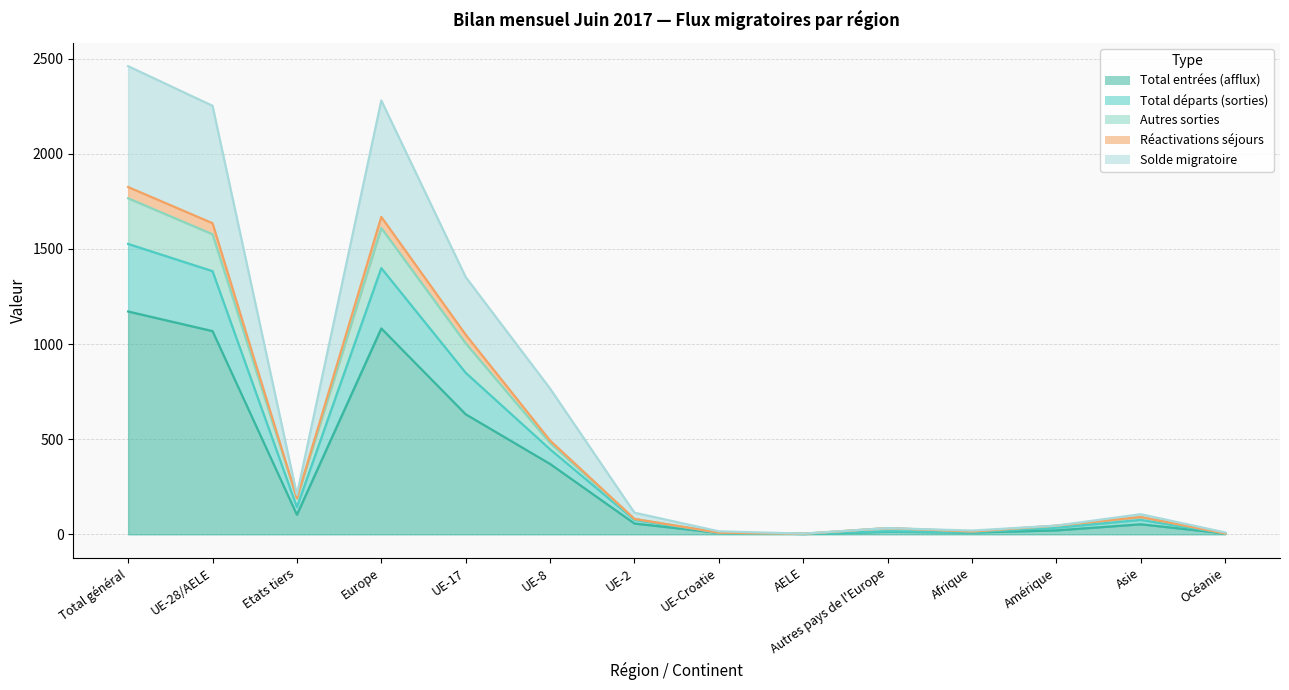

Is it true that Solde migratoire equals 106 at Asie?

True